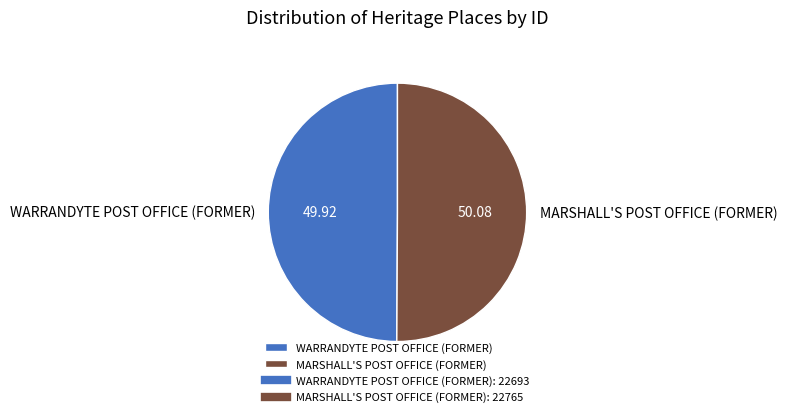

What is the ratio of the value at WARRANDYTE POST OFFICE (FORMER) to the value at MARSHALL'S POST OFFICE (FORMER)?

1.0